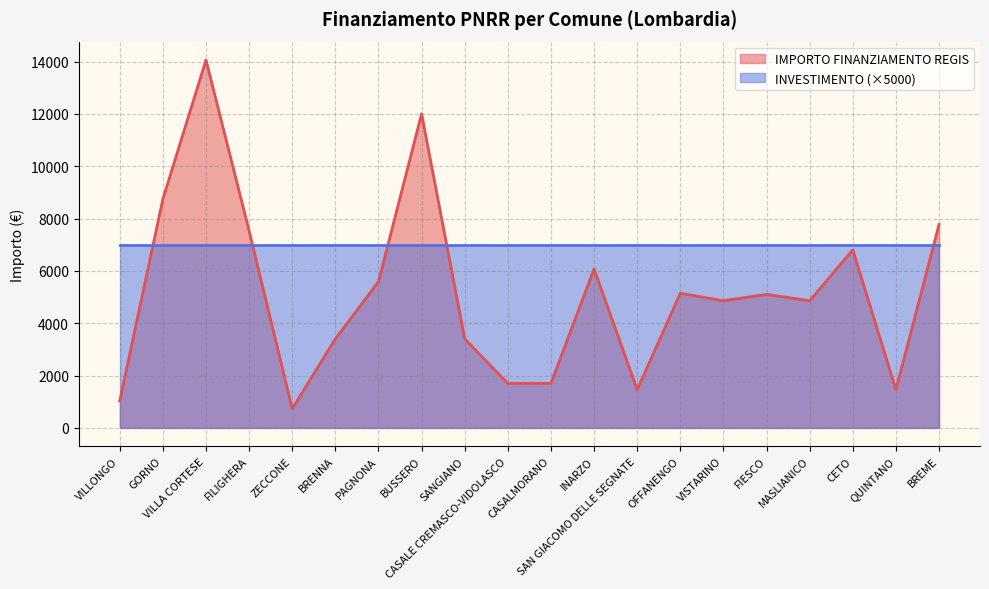

List the labels in order of value, largest first.

VILLA CORTESE, BUSSERO, GORNO, BREME, FILIGHERA, CETO, INARZO, PAGNONA, OFFANENGO, FIESCO, VISTARINO, MASLIANICO, BRENNA, SANGIANO, CASALE CREMASCO-VIDOLASCO, CASALMORANO, SAN GIACOMO DELLE SEGNATE, QUINTANO, VILLONGO, ZECCONE